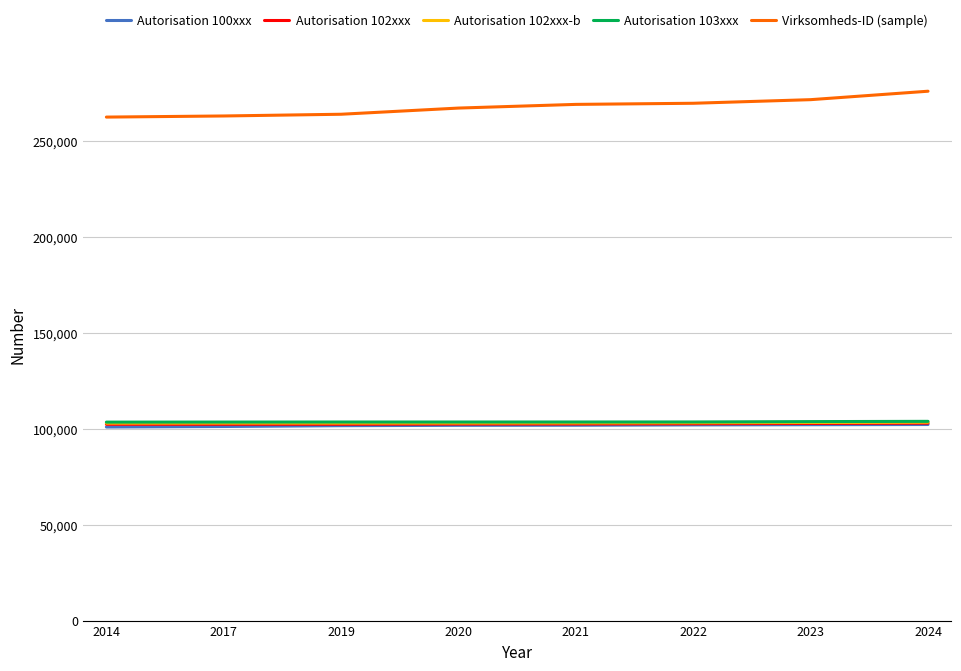

What is the difference between the Autorisation 103xxx values at 2019 and 2014?

58